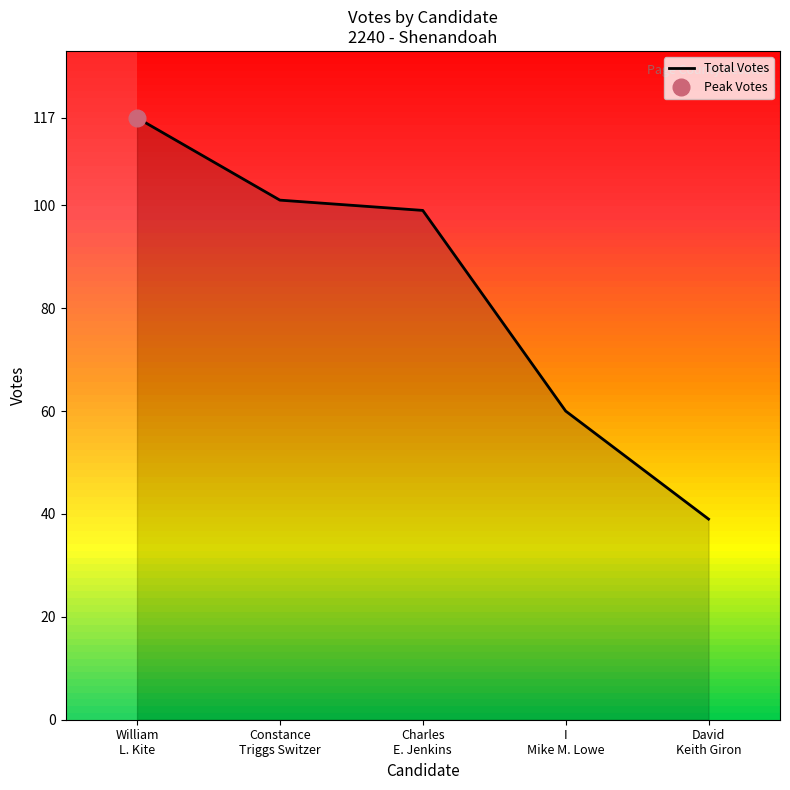

What is the label of the 3rd point from the right?

Charles
E. Jenkins